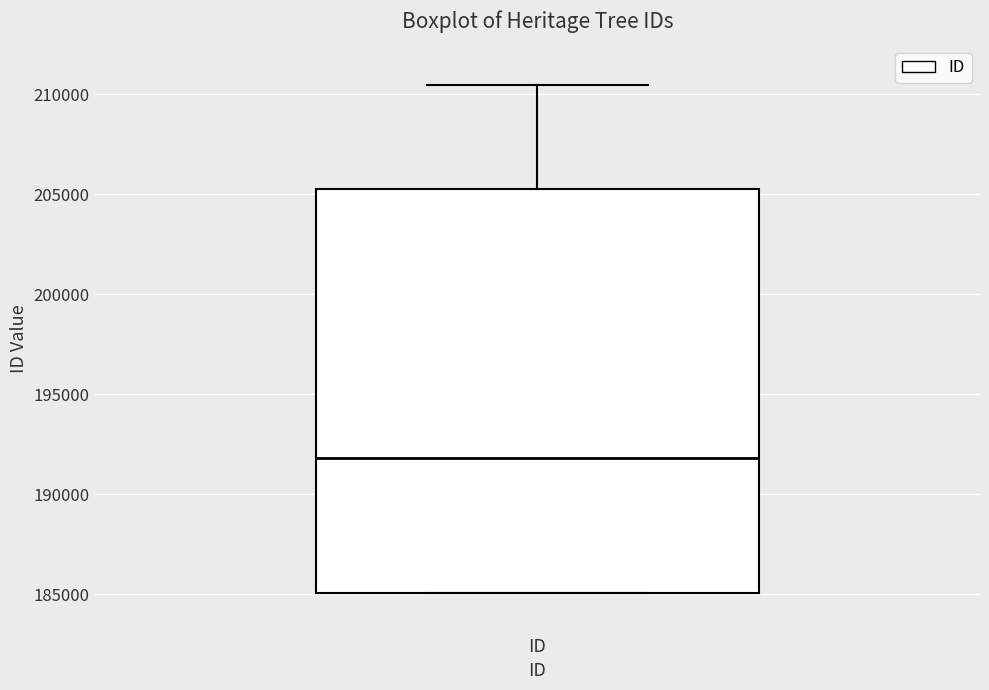

Read this box plot against the y-axis: the position of the median line, the range covered by the box, and the ends of both whiskers. The values are not printed on the chart, so give them approximately, as read against the axis.

median 192000, box 185000 to 205500, whiskers 185000 to 210500